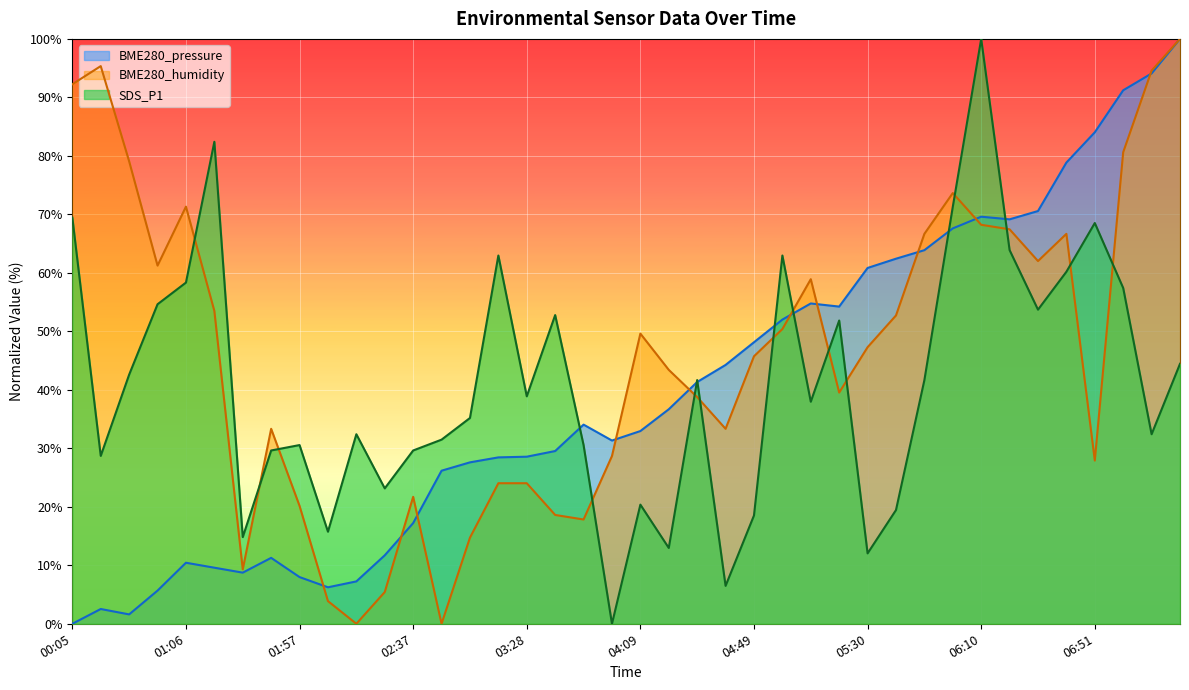

Where is the first local minimum for BME280_humidity?

00:56